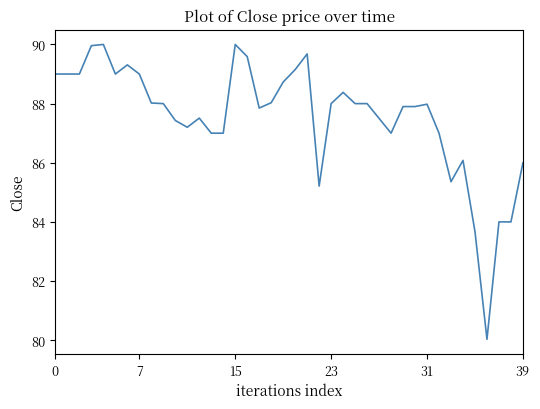

What is the maximum value shown in the chart?

90.0